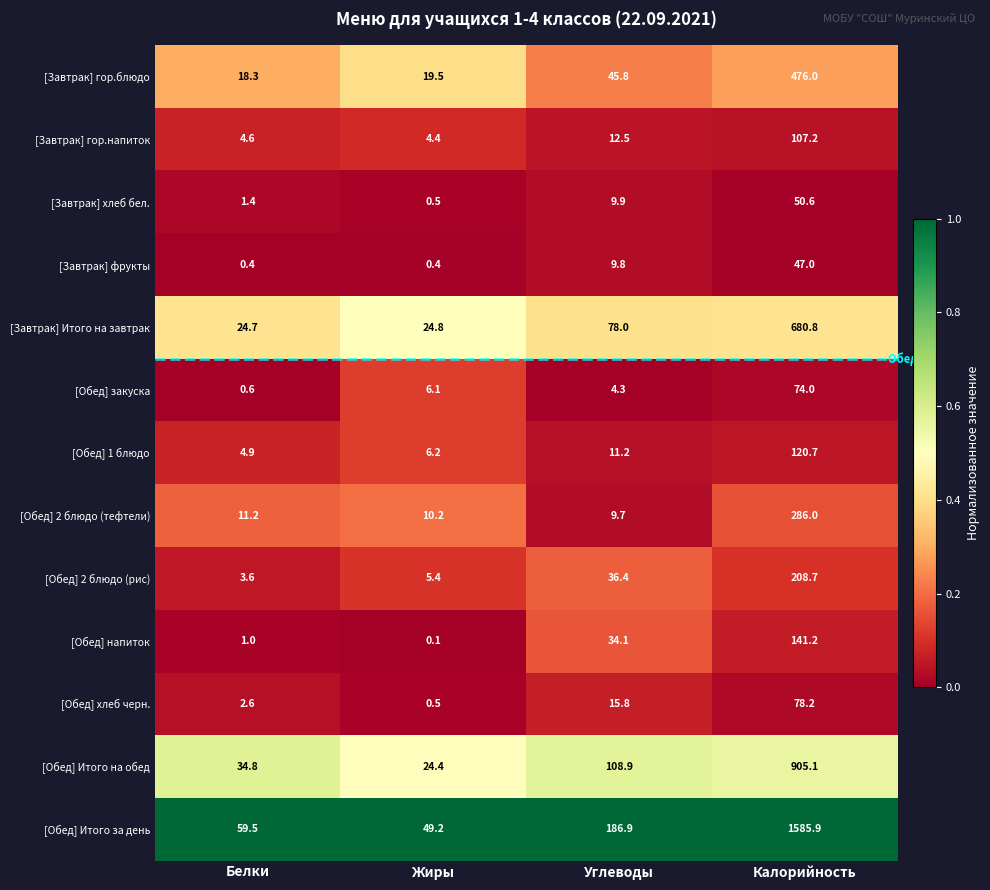

Which category has the lowest value across all series?

Жиры